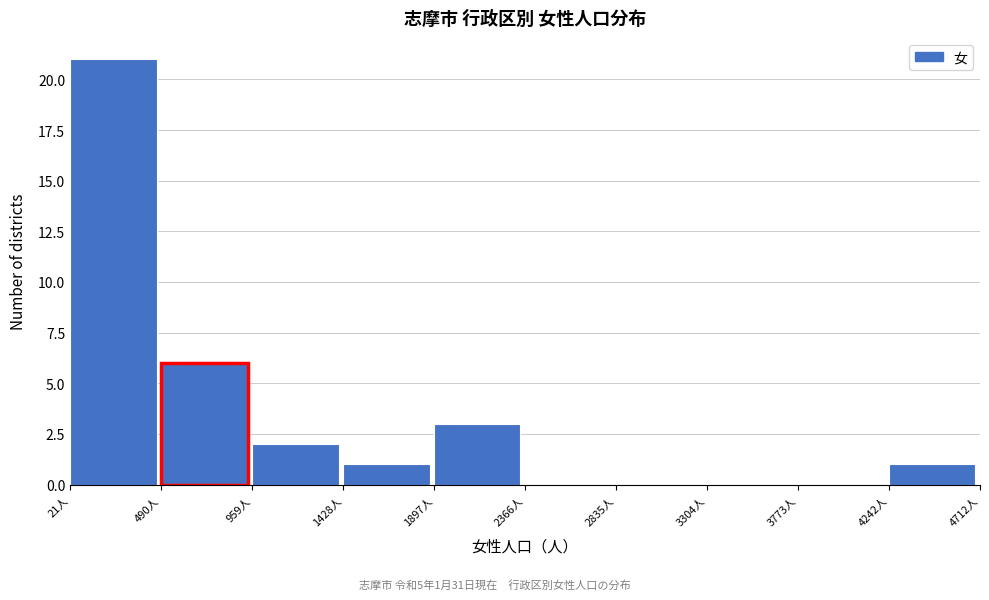

Which range on the x-axis has the tallest bar?

0 to 500